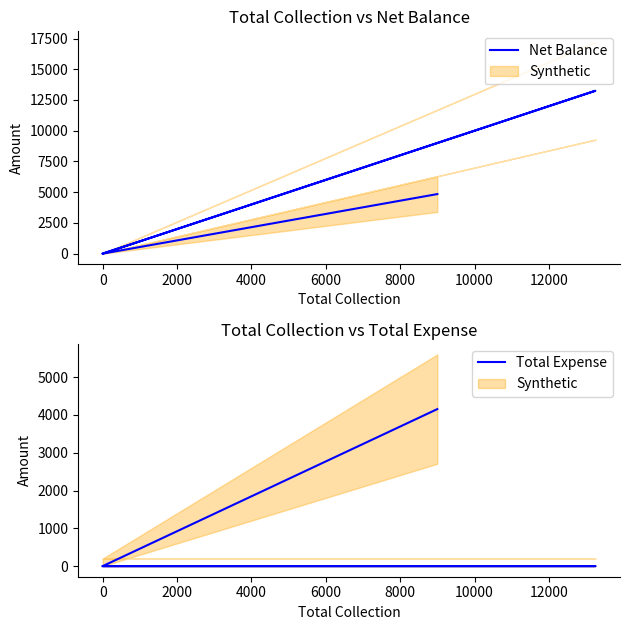

Which has a higher value, 0 or 2000?

2000